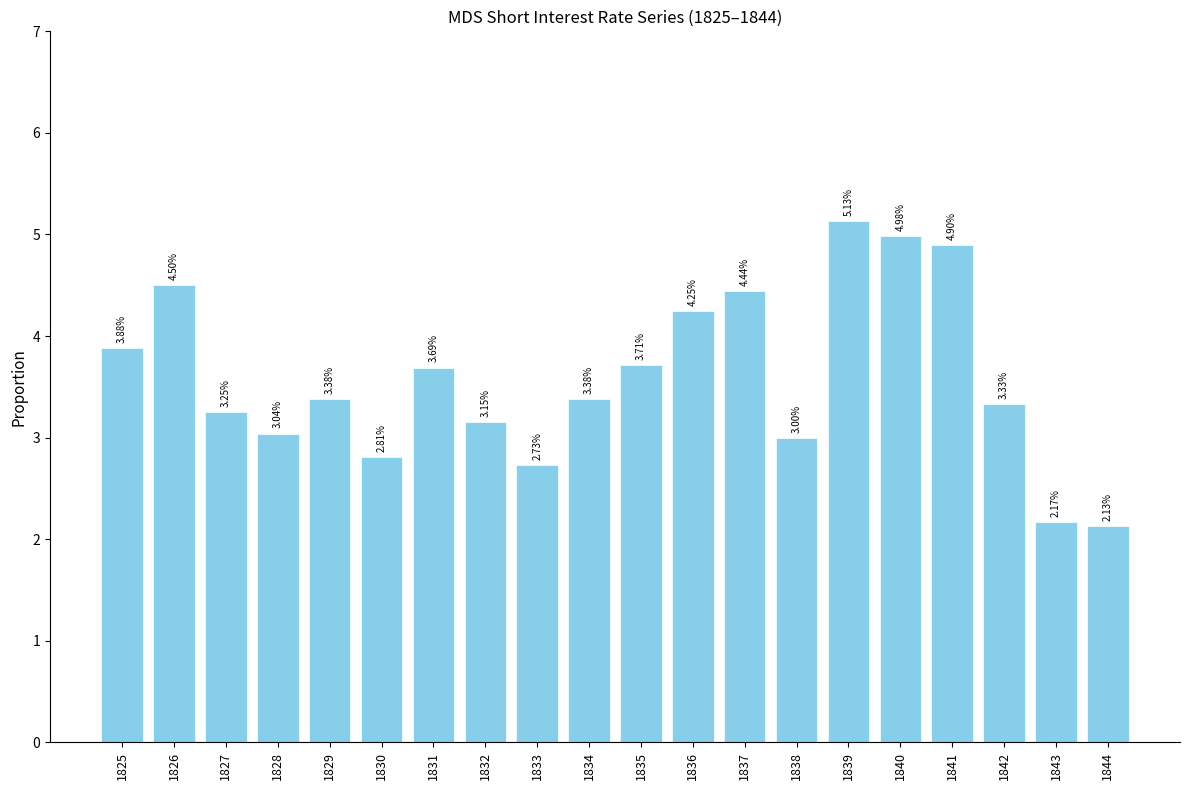

What is the change in value from 1829 to 1835?

+0.3